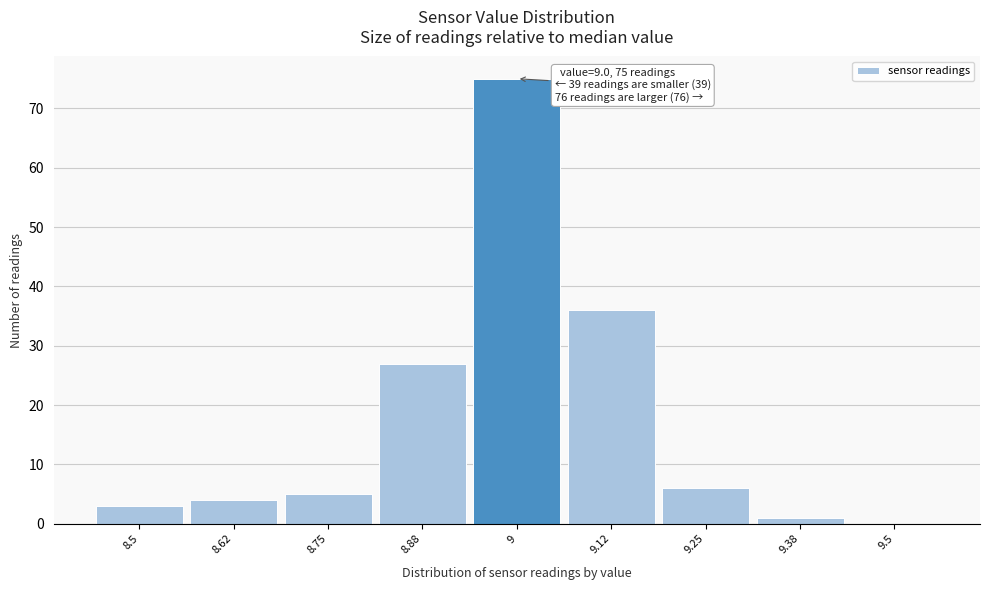

Which range on the x-axis has the tallest bar?

8.94 to 9.06